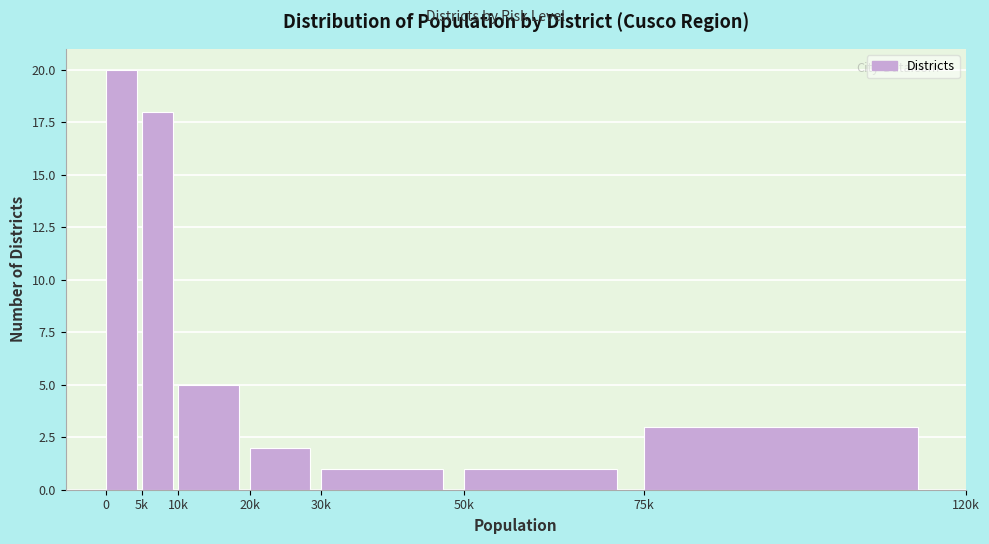

Reading right to left, list all the values displayed in this chart.

75k=3	50k=1	30k=1	20k=2	10k=5	5k=18	0=20